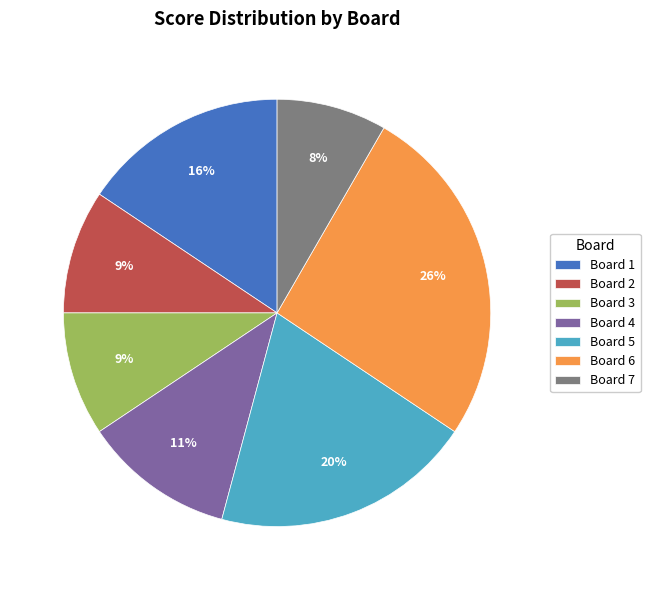

The Board 3 slice represents 23% of the pie. True or false?

False